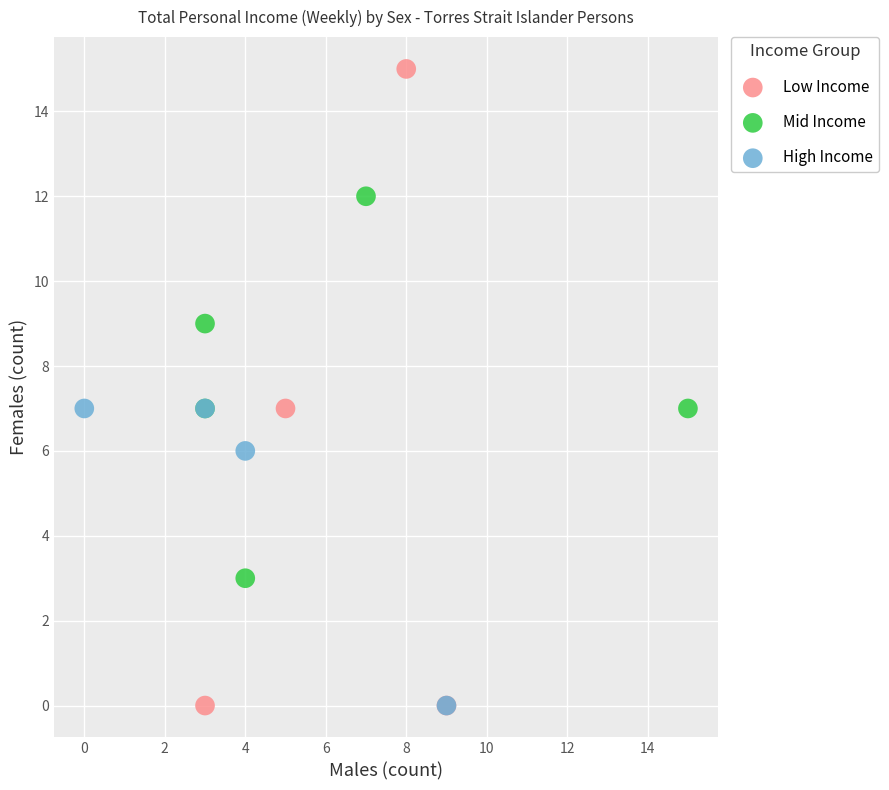

Which series reaches the maximum Y coordinate?

Low Income